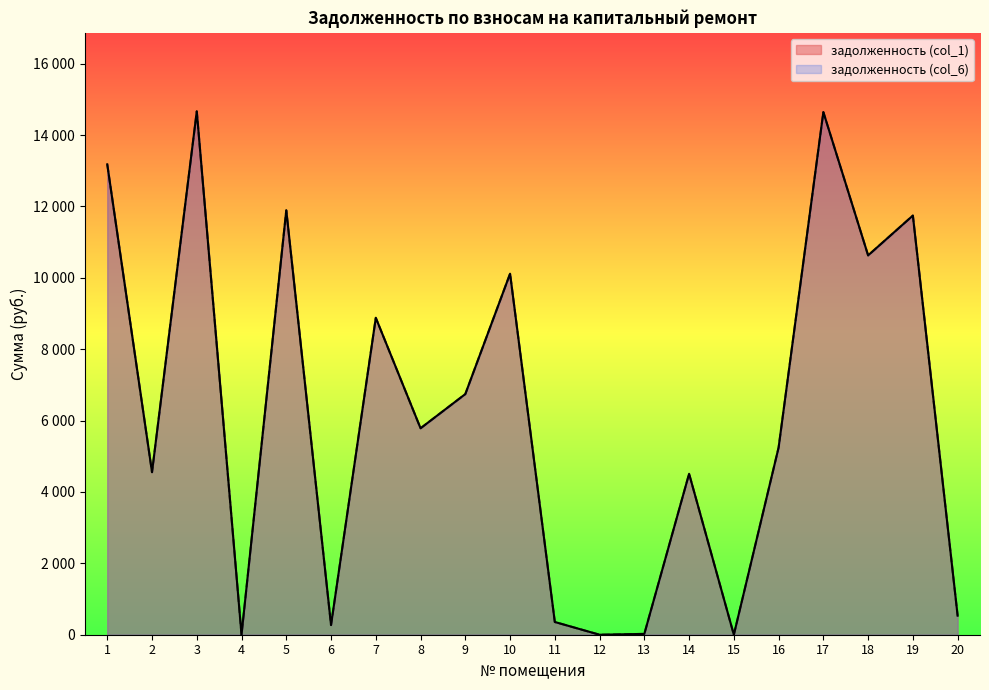

Which label corresponds to the smallest value in the chart?

4